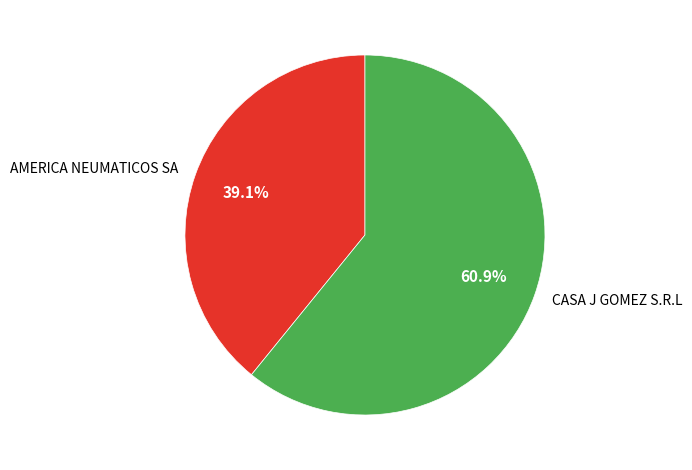

Does AMERICA NEUMATICOS SA account for over 50% of the chart?

No